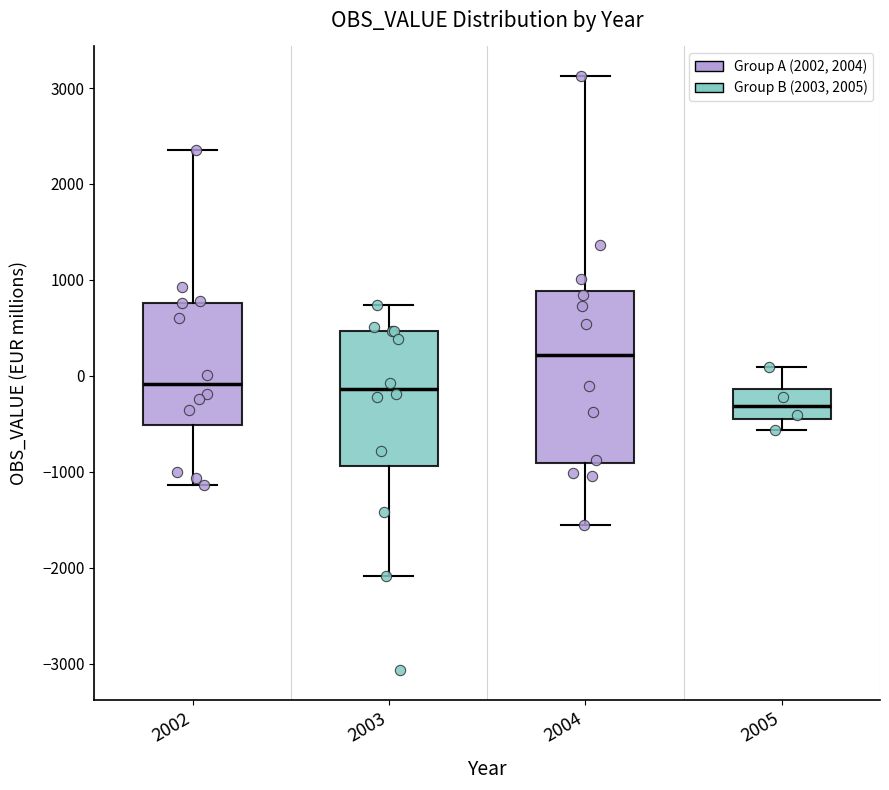

Where is the upper edge of the box at x = 2005 on the y-axis? The values are not printed on the chart, so give them approximately, as read against the axis.

-100